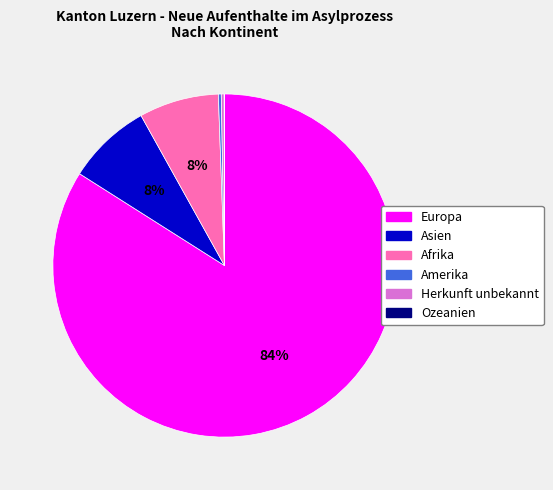

True or false: Europa accounts for 74% of the total.

False